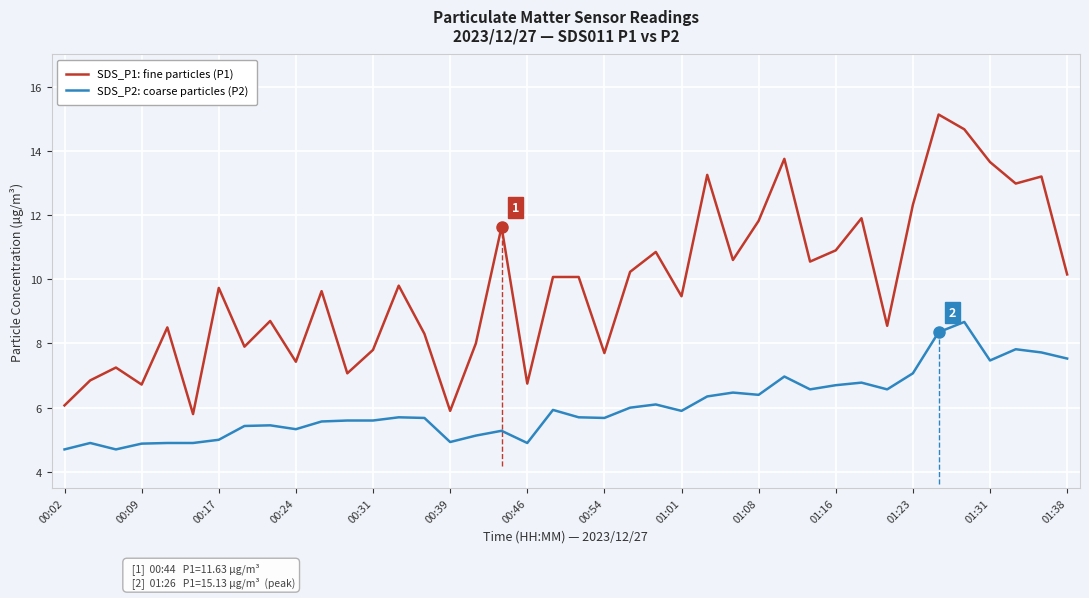

At which category does the chart reach its minimum across all series?

00:02